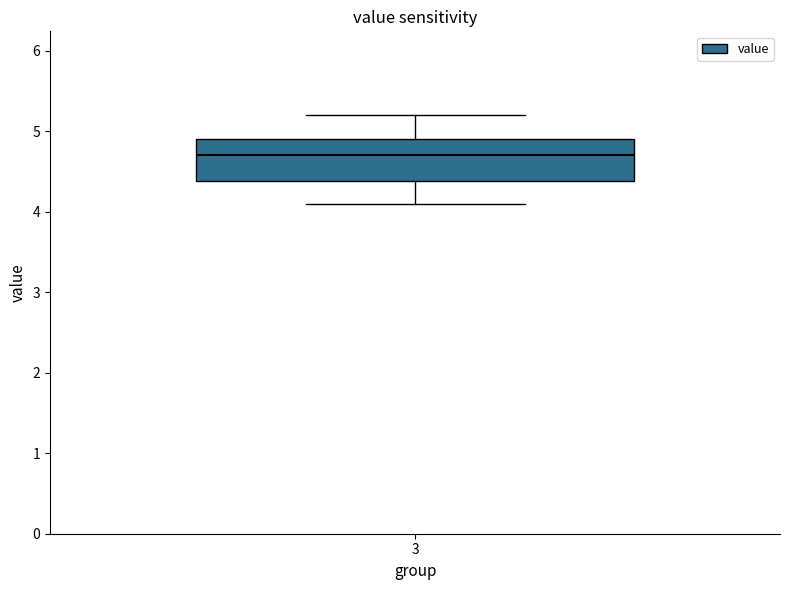

Transcribe this box plot: give where the median line is, the range the box spans, and where the two whiskers end, as read against the y-axis. The values are not printed on the chart, so give them approximately, as read against the axis.

median 4.7, box 4.4 to 4.9, whiskers 4.1 to 5.2